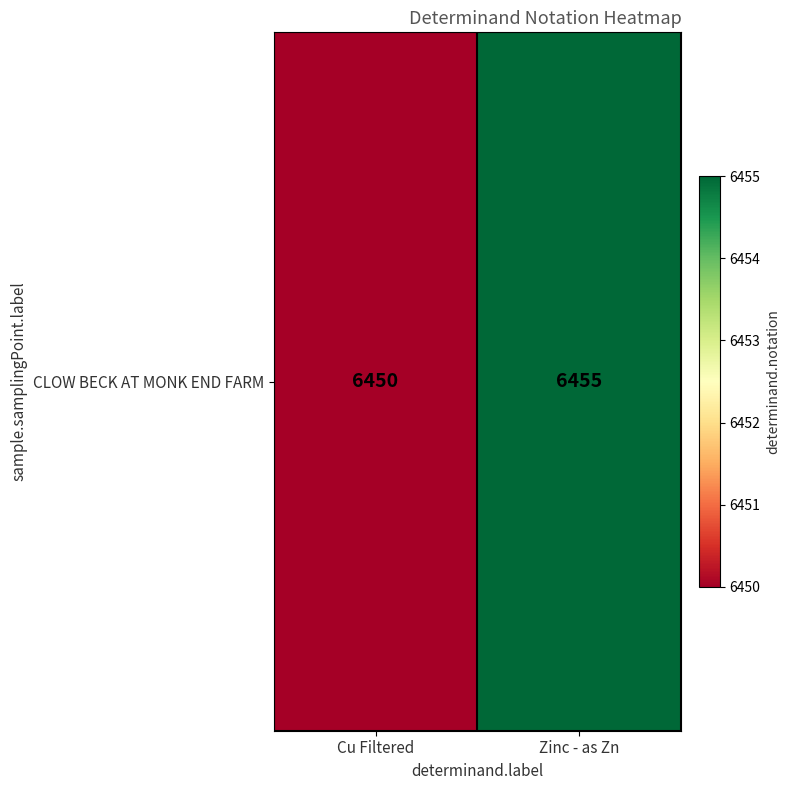

The value at Cu Filtered is 6450. True or false?

True